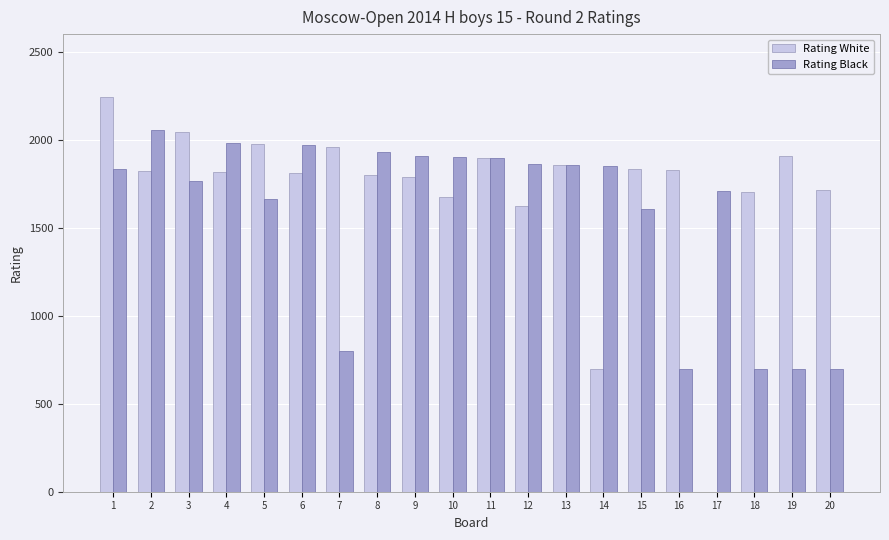

The value of Rating White at 15 is 1834. True or false?

True